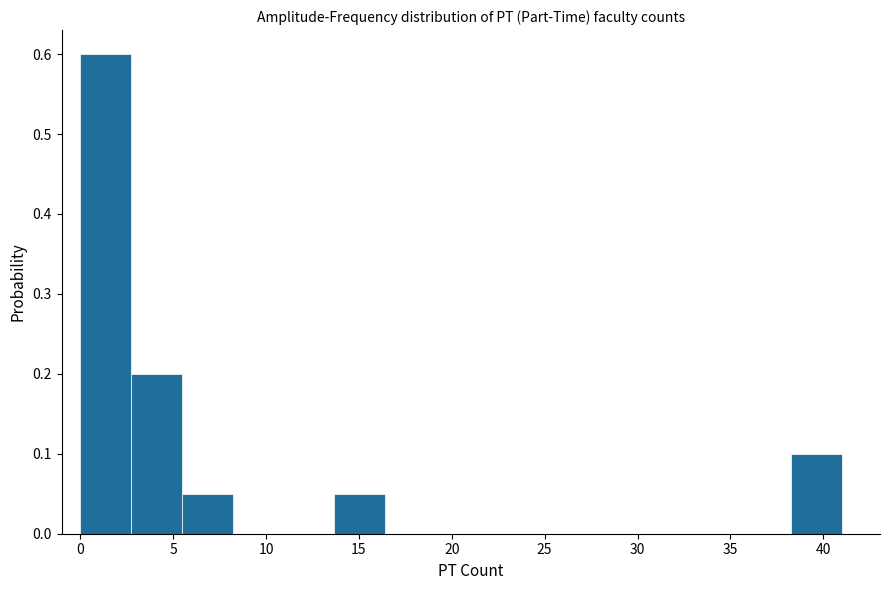

Reading left to right, transcribe this chart: for each bar, give the range it covers on the x-axis and its height. Neither the bar edges nor the heights are printed on the chart, so give them approximately, as read against the axes.

0.0 to 2.5: 0.60
2.5 to 5.5: 0.20
5.5 to 8.0: 0.05
8.0 to 11.0: 0
11.0 to 13.5: 0
13.5 to 16.5: 0.05
16.5 to 19.0: 0
19.0 to 22.0: 0
22.0 to 24.5: 0
24.5 to 27.5: 0
27.5 to 30.0: 0
30.0 to 33.0: 0
33.0 to 35.5: 0
35.5 to 38.5: 0
38.5 to 41.0: 0.10